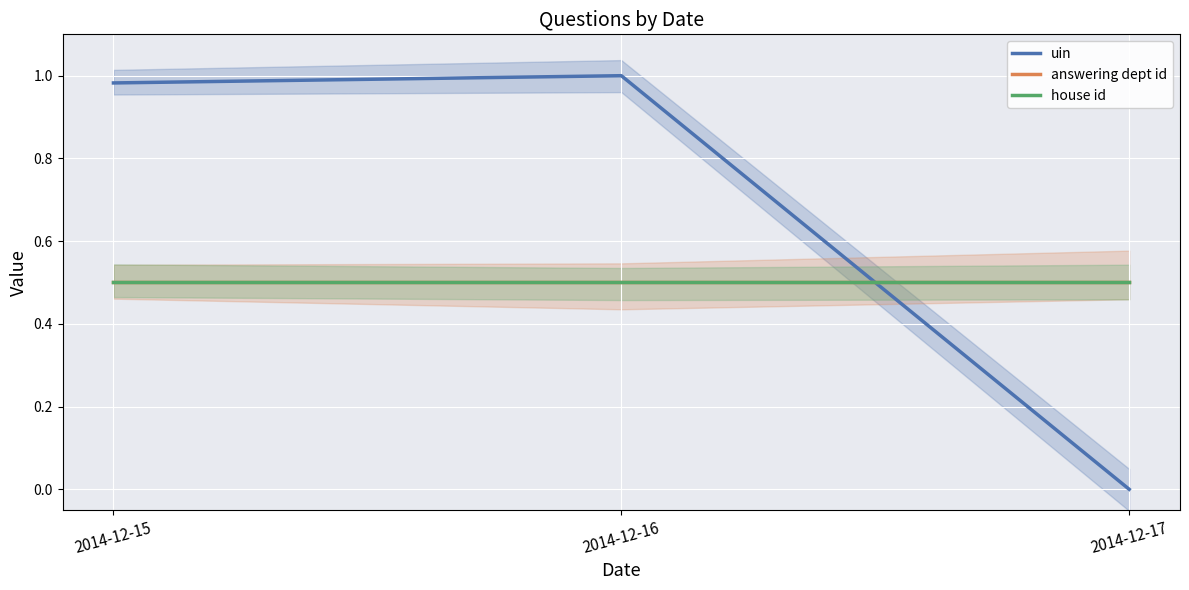

The house id series shows 0.5 at 2014-12-15. True or false?

True